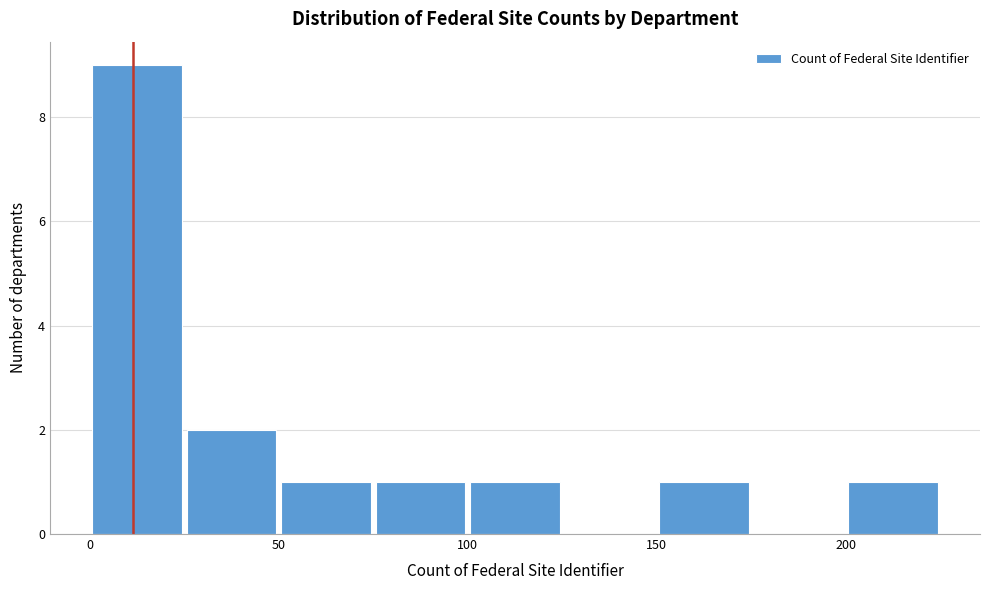

Which range on the x-axis has the tallest bar?

0 to 25